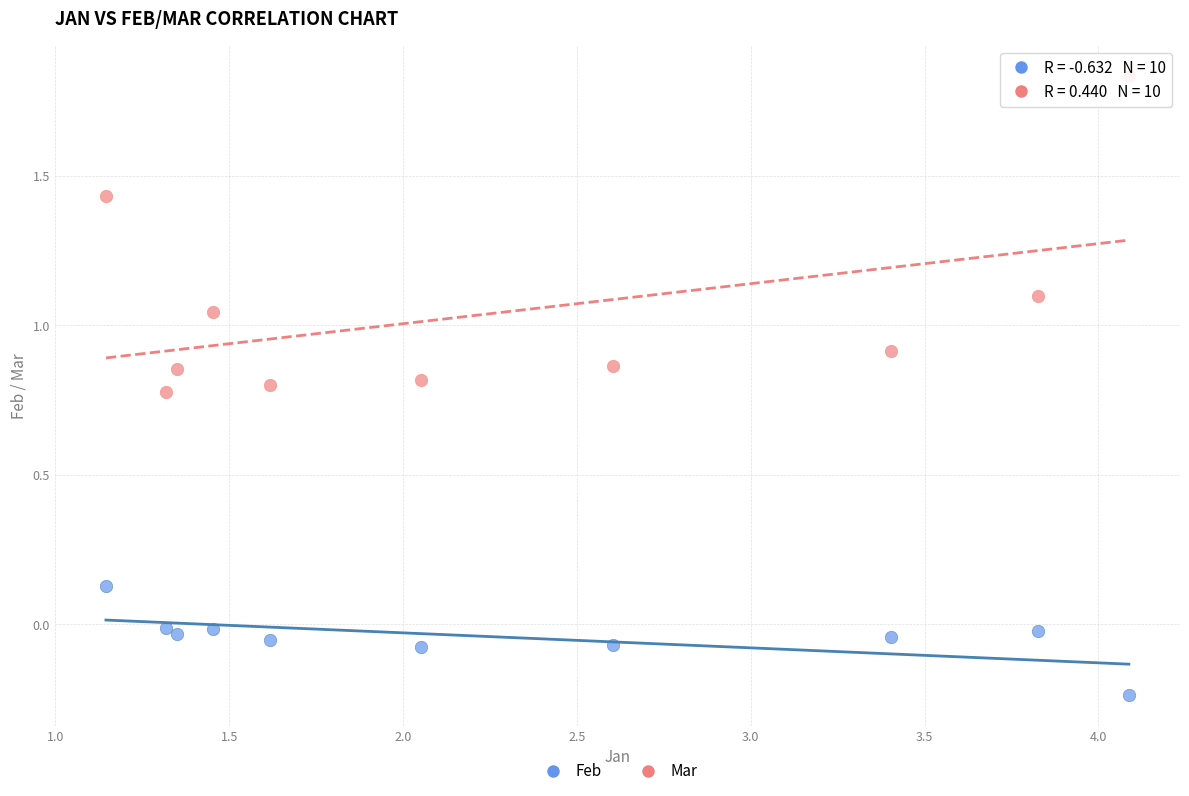

Which series reaches the minimum Y coordinate?

Feb